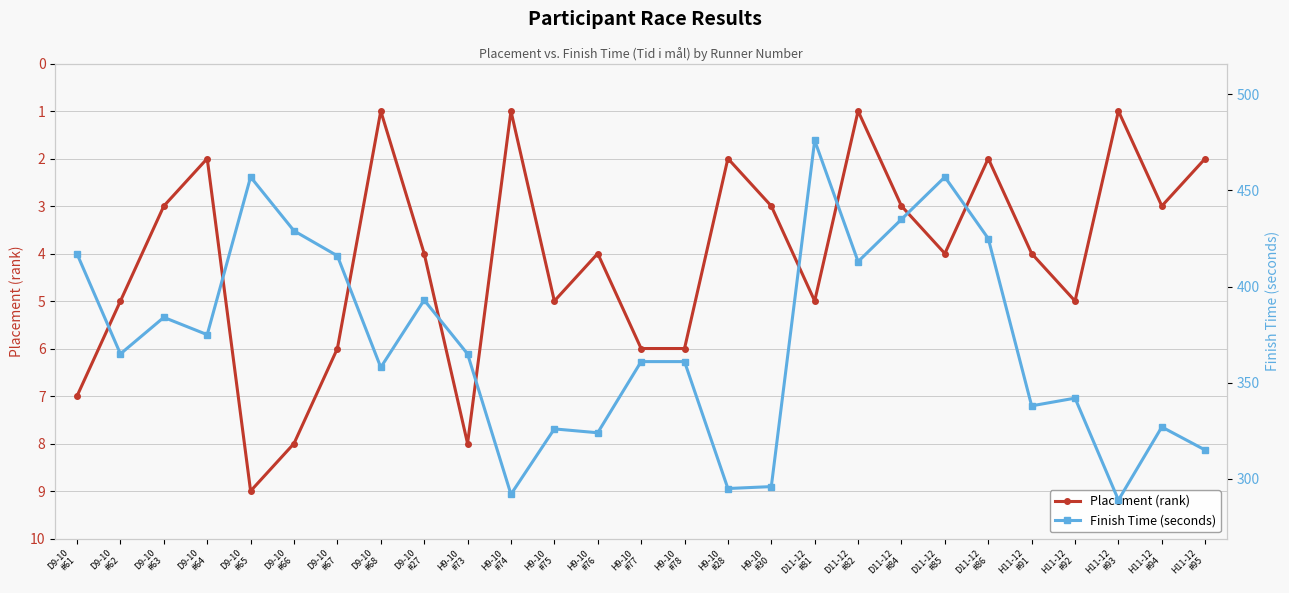

What is the label of the 13th point from the right?

H9-10
#78